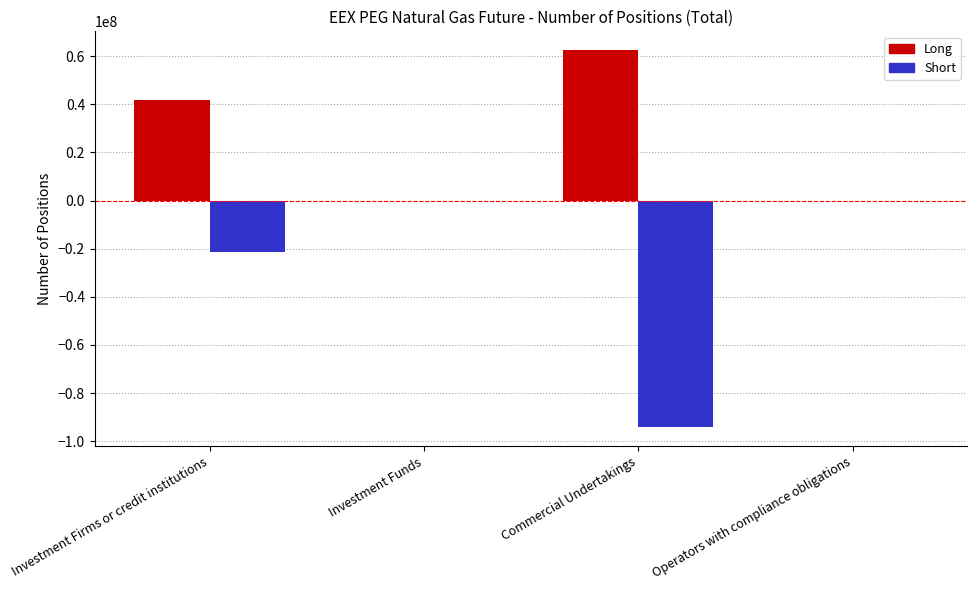

Is it true that Short equals -4724551 at Investment Firms or credit institutions?

False